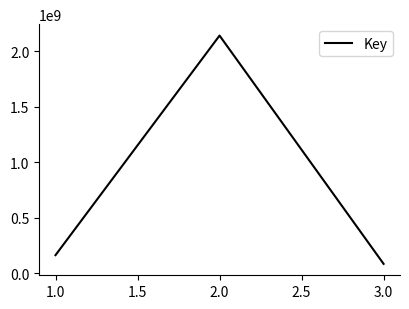

Reading left to right, extract all data points from this chart.

163918746	2140567496	85391545